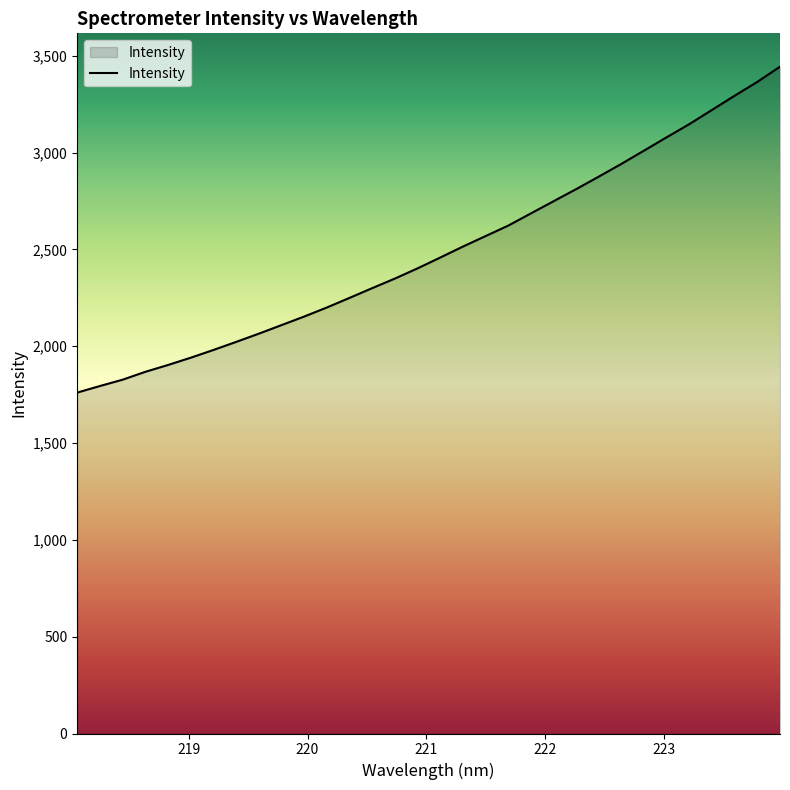

What is the maximum value shown in the chart?

3444.2